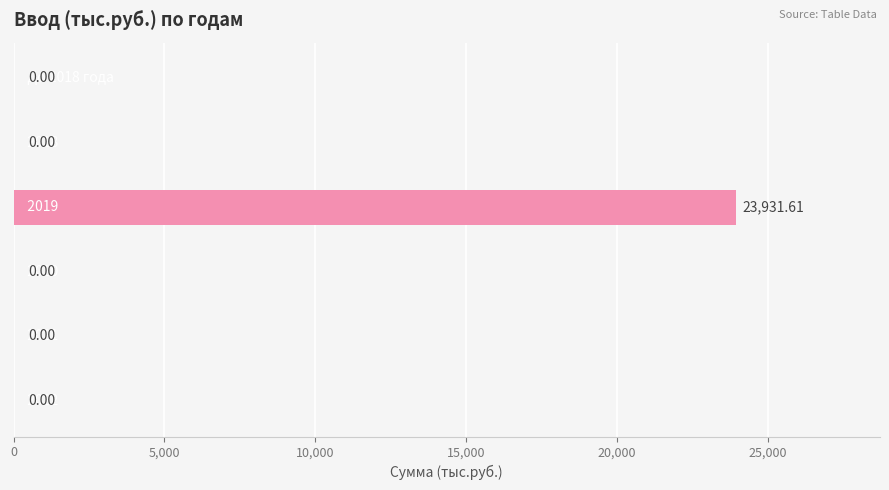

What is the sum of all values?

23931.6